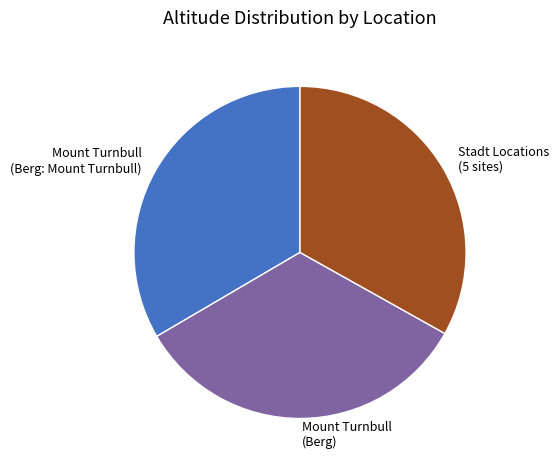

Is it true that Stadt Locations (5 sites) is 33% of the pie?

True